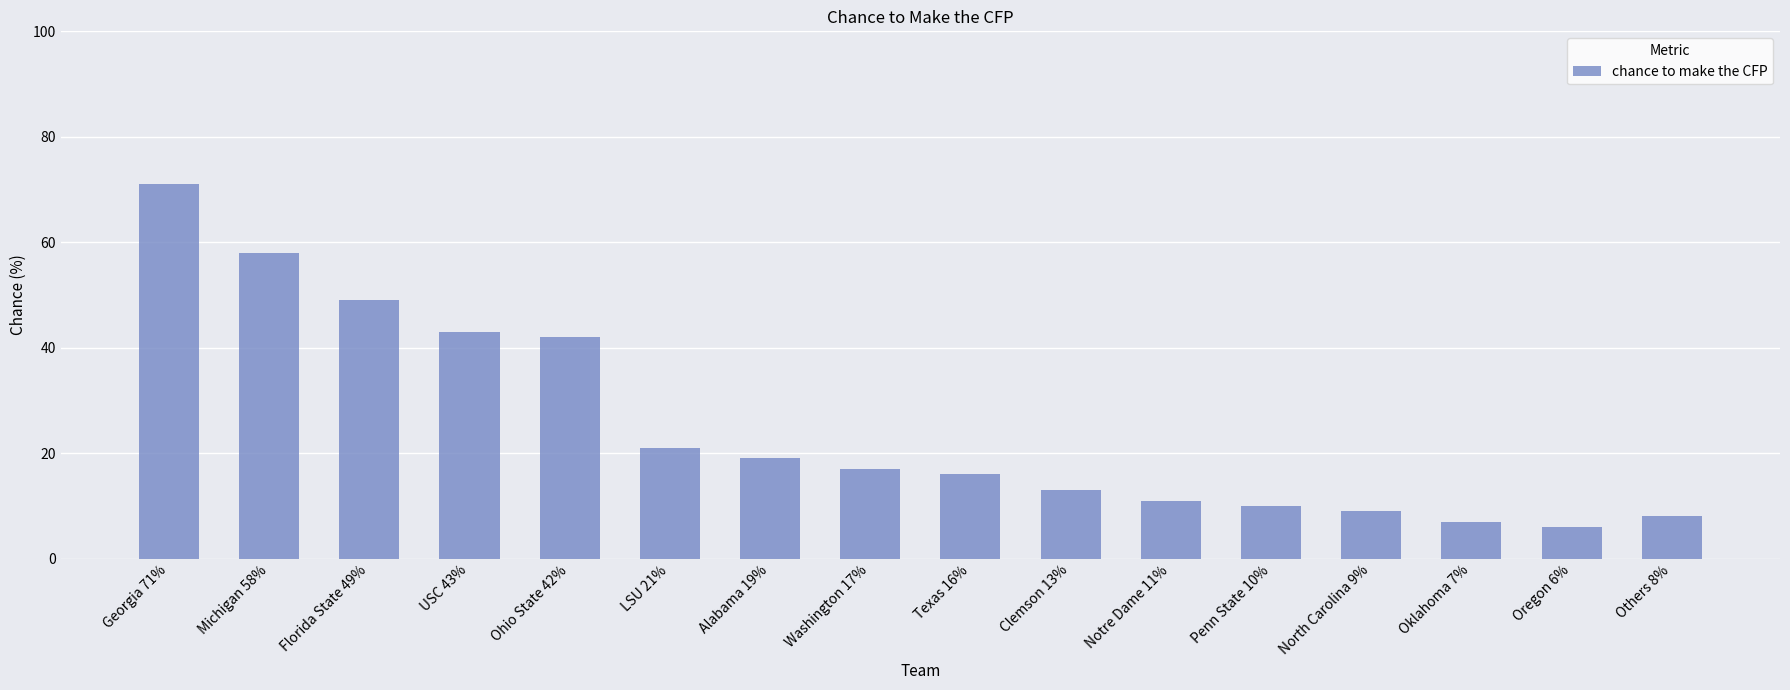

What is the sum of all values?

400